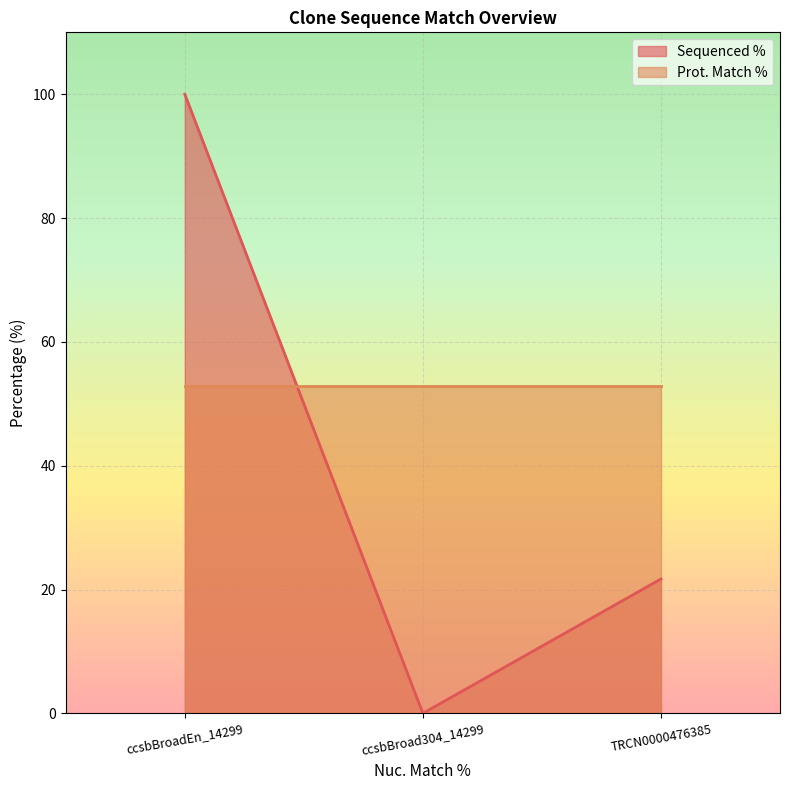

Count the values in the range 0 to 100.

3